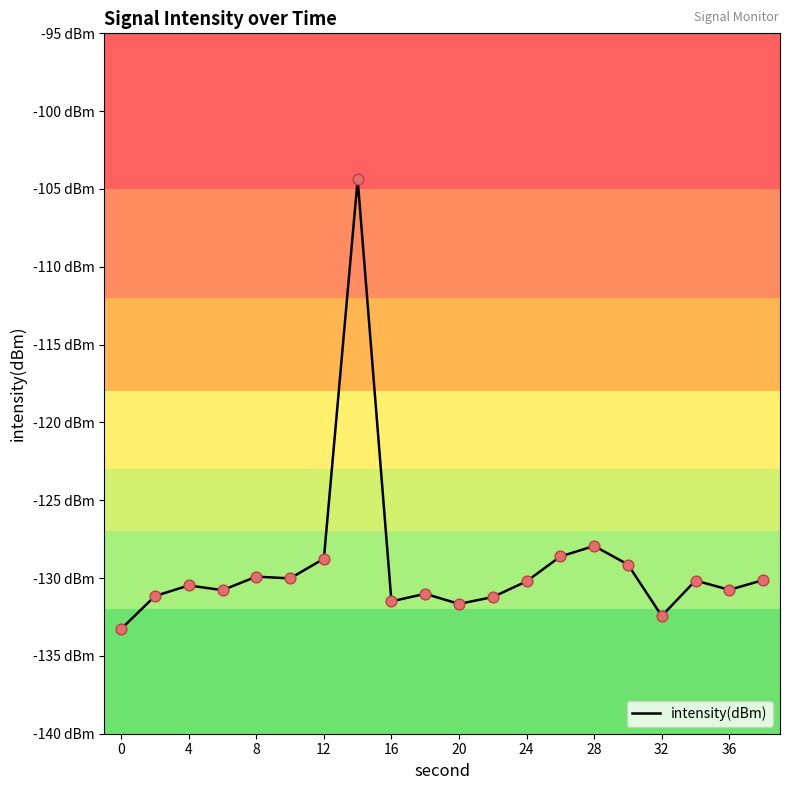

Does the chart have visible grid lines?

No